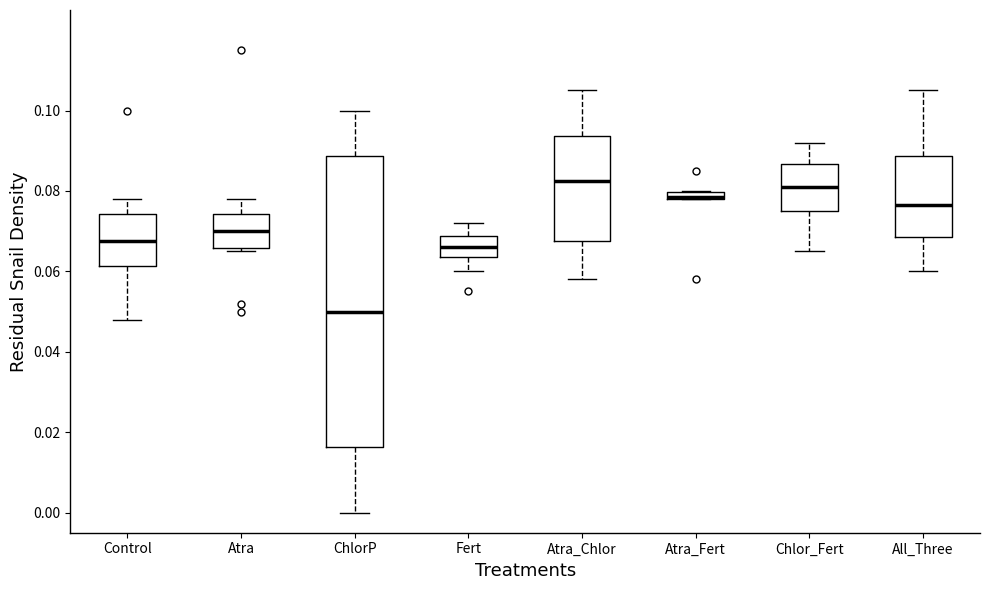

Comparing the boxes themselves (not the whiskers), which one is the tallest?

ChlorP